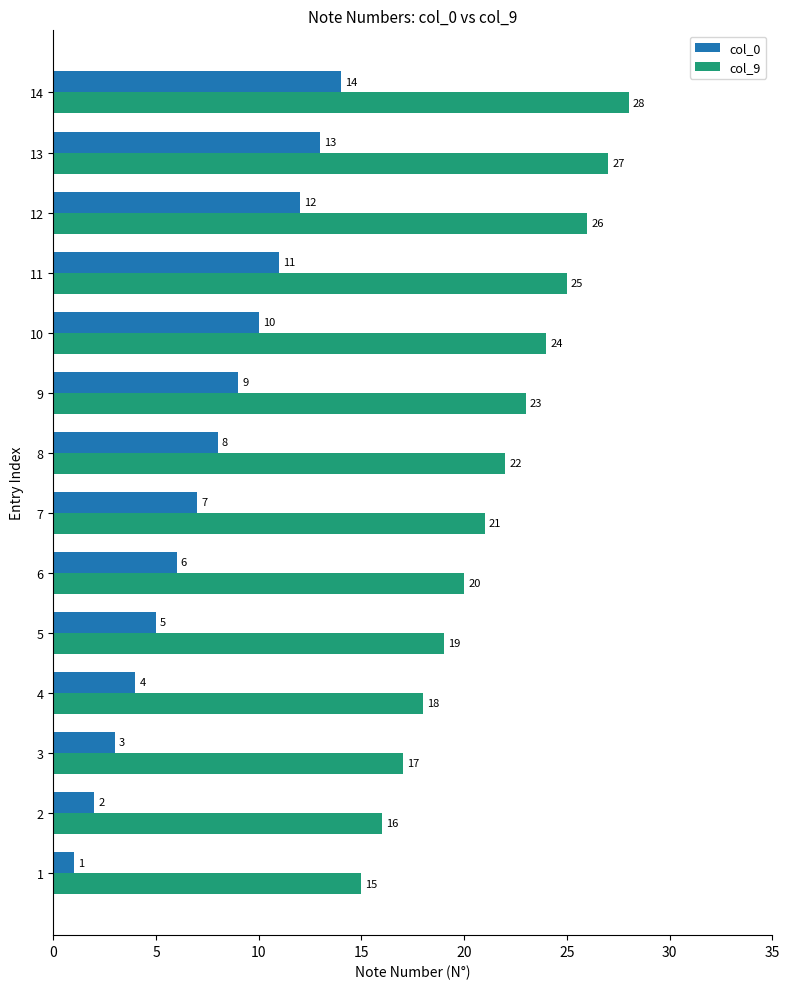

What is the spread (max minus min) of values at 13?

14